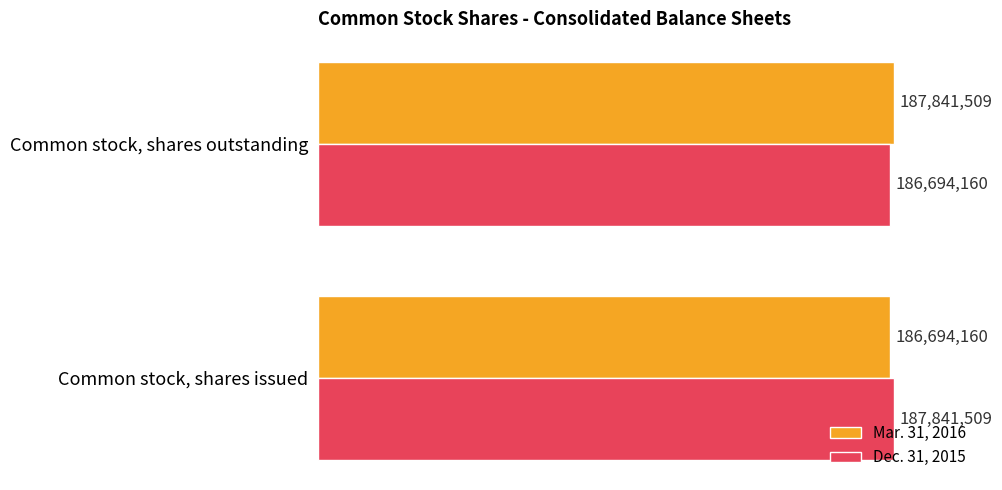

What is the value of the Dec. 31, 2015 bar at the 2nd from the left?

186694160